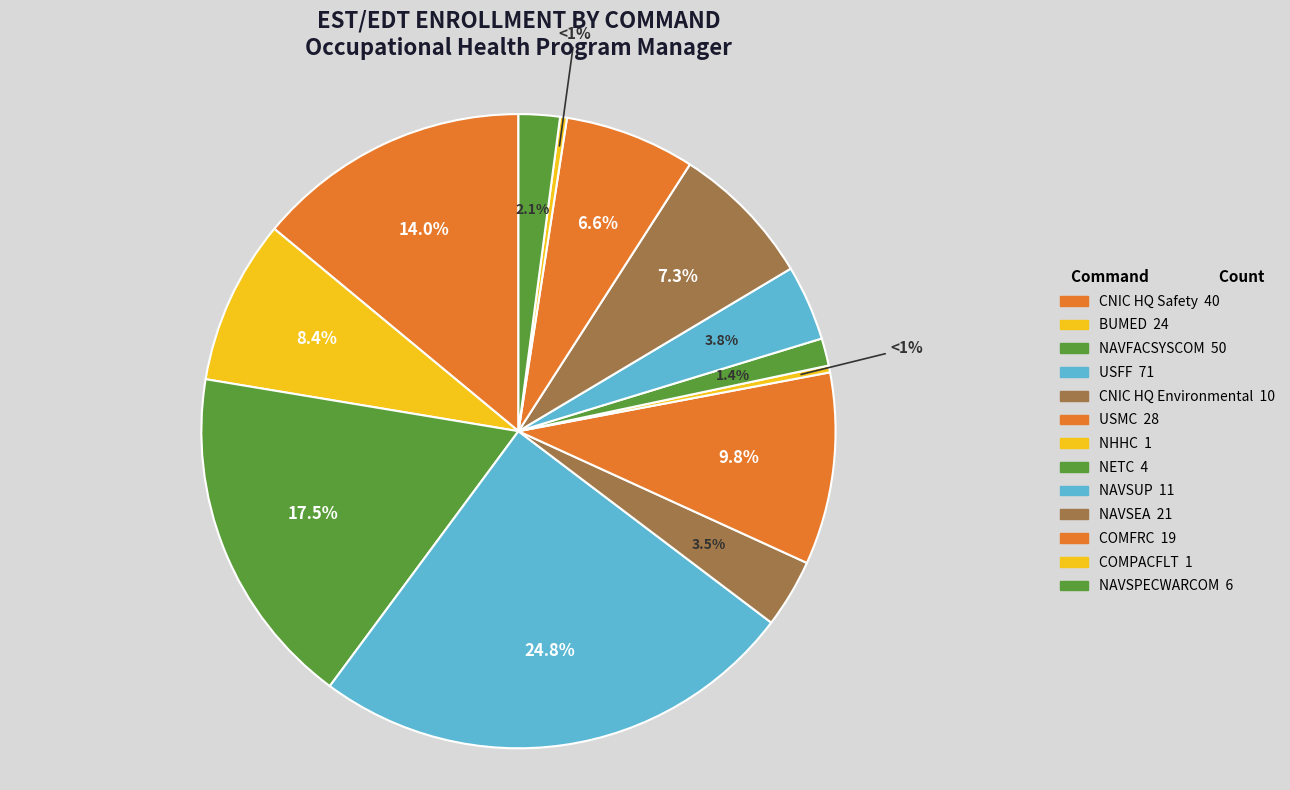

True or false: CNIC HQ Safety accounts for 14% of the total.

True